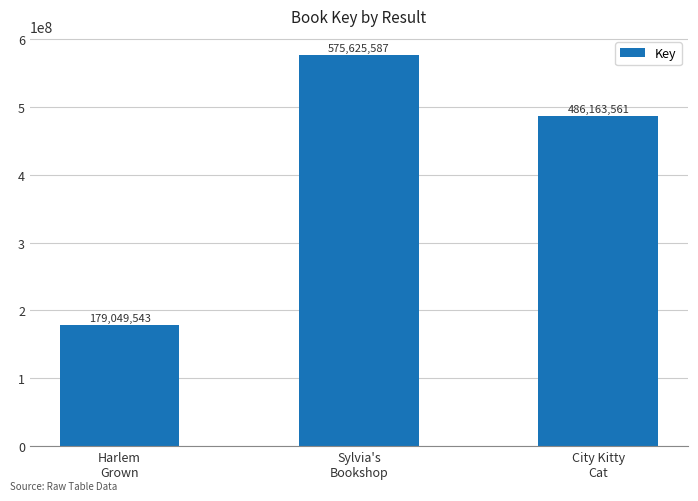

Which has a higher value, City Kitty
Cat or Sylvia's
Bookshop?

Sylvia's
Bookshop